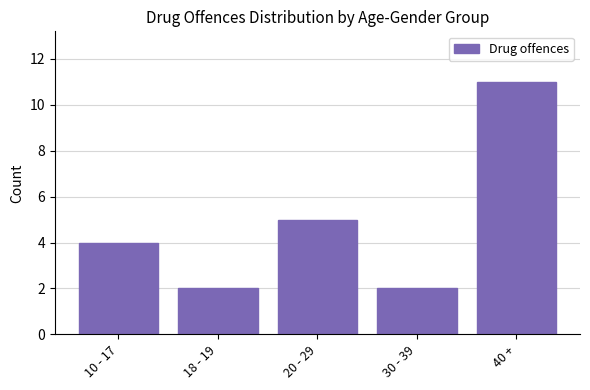

Reading left to right, transcribe all the data shown in this chart.

4	2	5	2	11